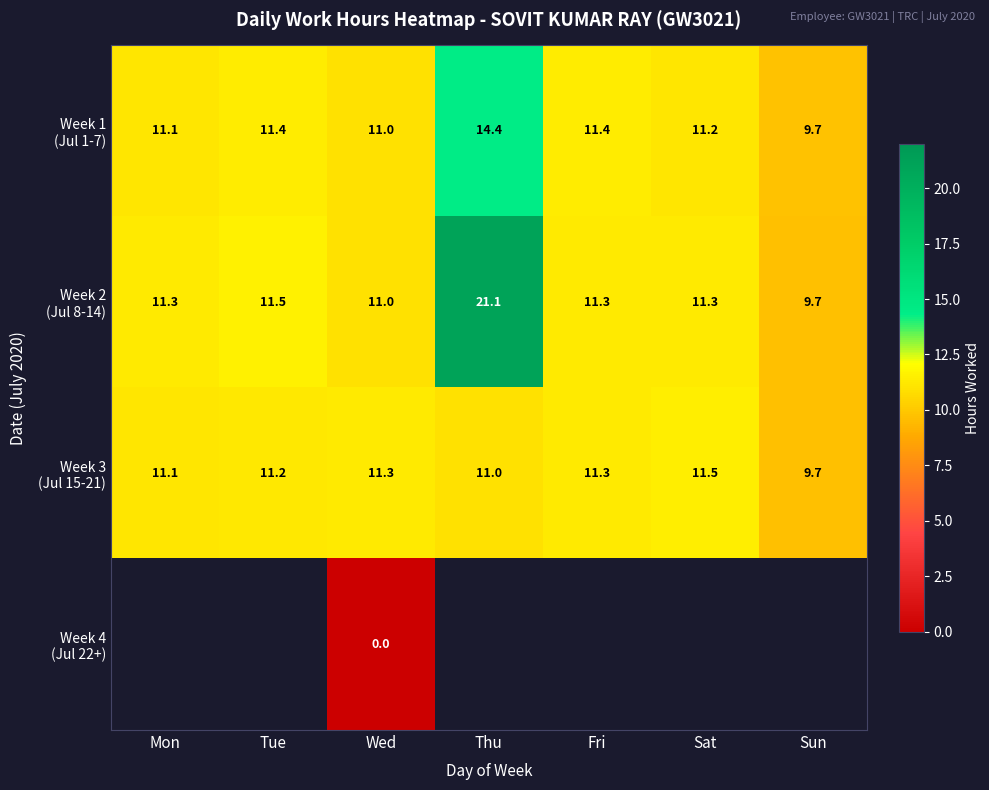

What is the total value across all series at Wed?

33.3